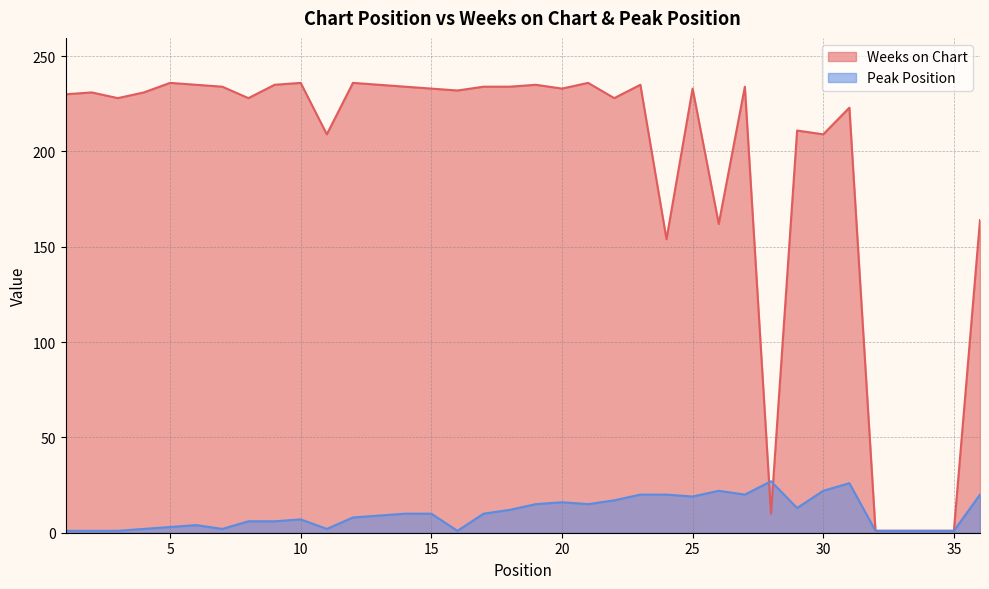

Does the chart have visible grid lines?

Yes